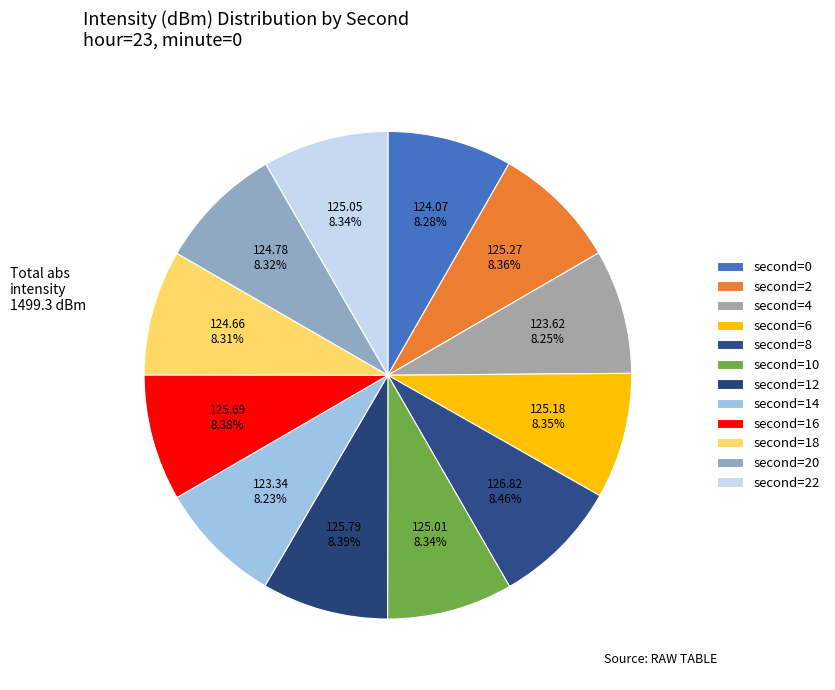

Is there a majority slice in this chart?

No